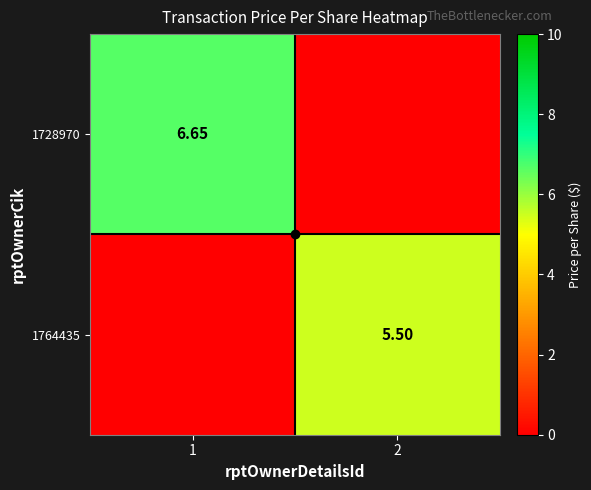

What is the sum of all 1764435 values?

5.5